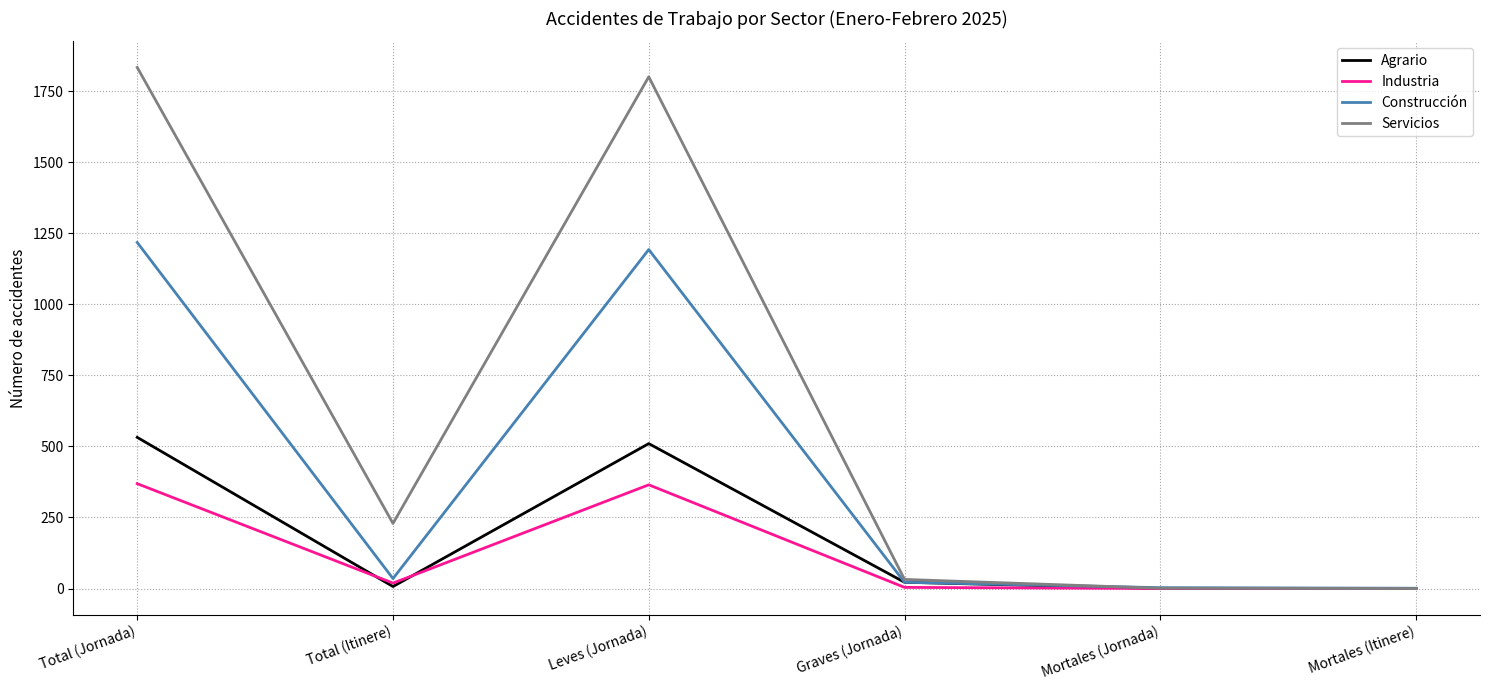

Read the Servicios value at Leves (Jornada).

1801